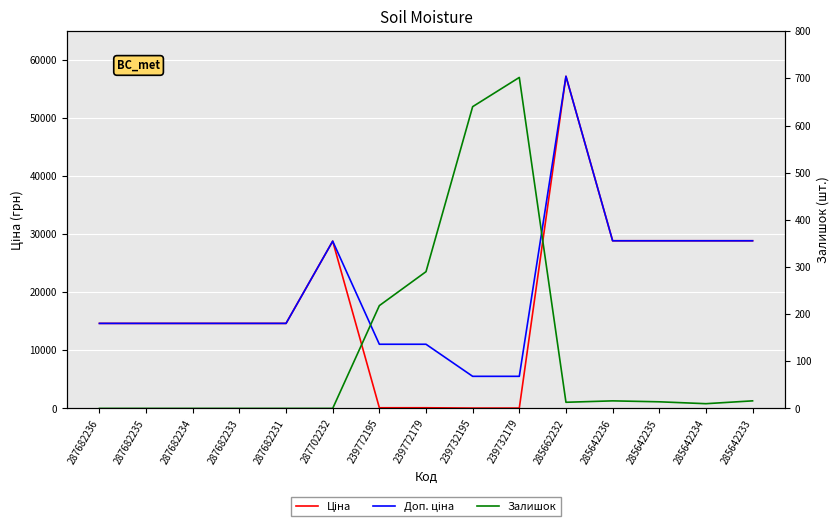

Which series has the widest spread of values?

Ціна